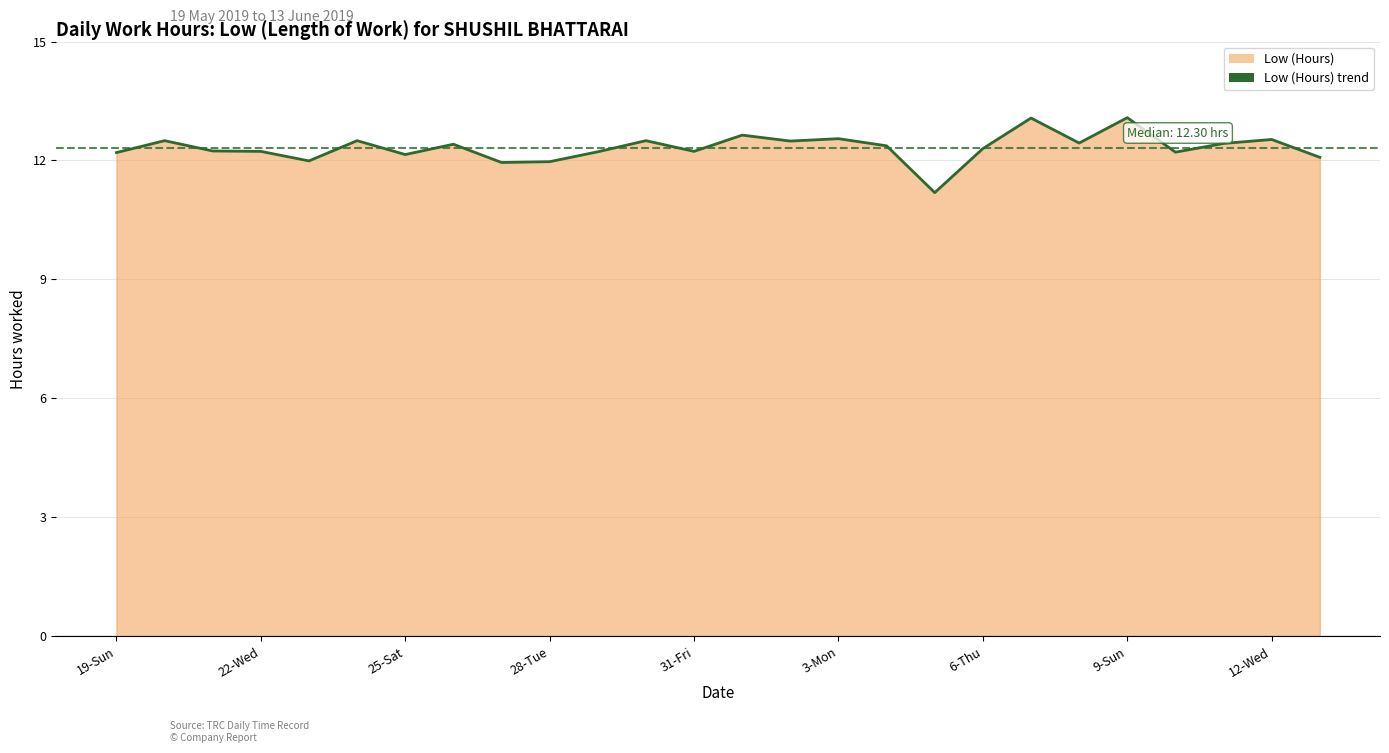

Reading left to right, transcribe all the data shown in this chart.

12.2	12.5	12.2	12.2	12.0	12.5	12.2	12.4	11.9	12.0	12.2	12.5	12.2	12.6	12.5	12.6	12.4	11.2	12.3	13.1	12.4	13.1	12.2	12.4	12.5	12.1